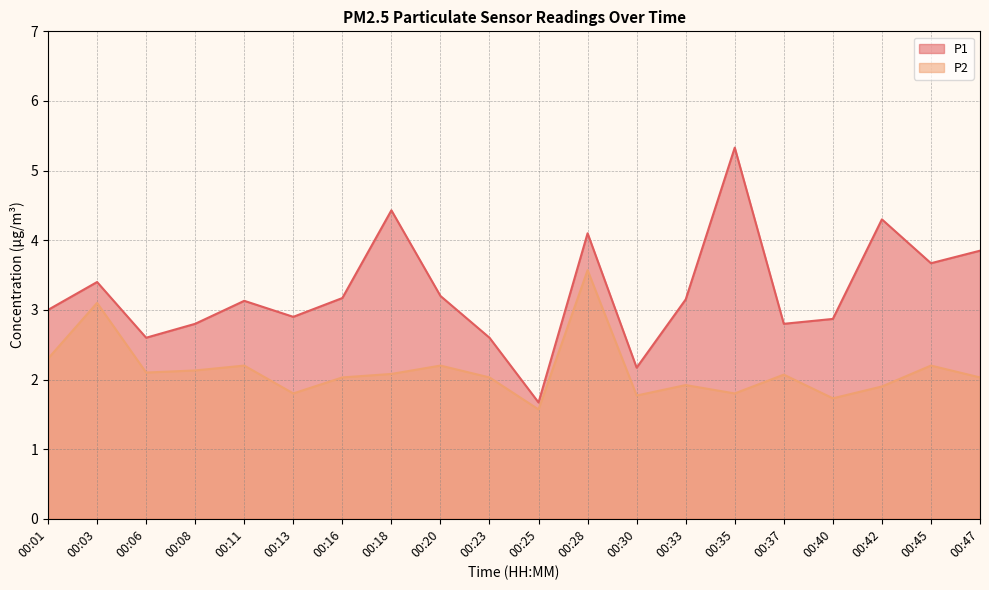

True or false: P1 has a value of 2.6 at 00:06.

True